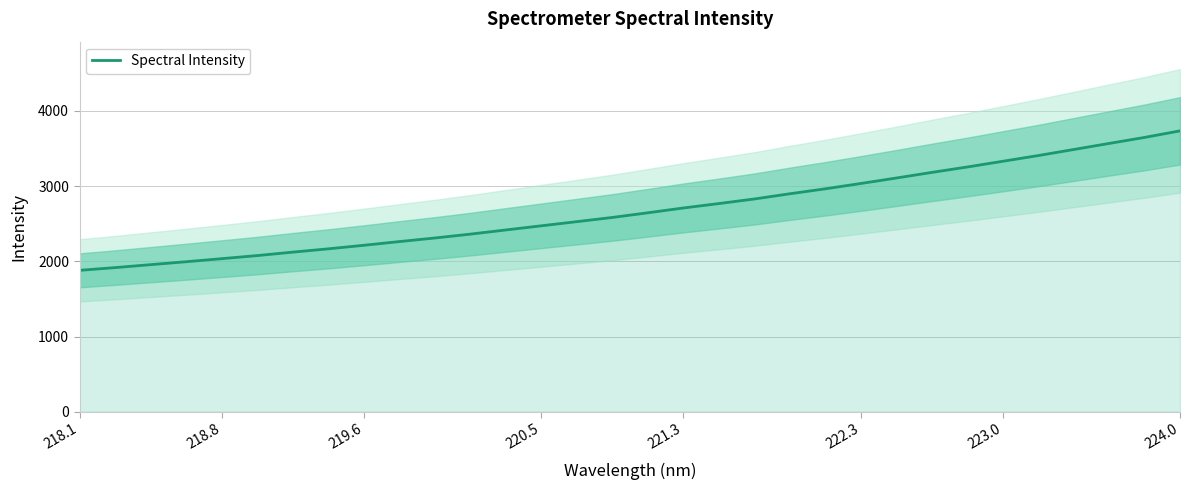

Does the chart have visible grid lines?

Yes